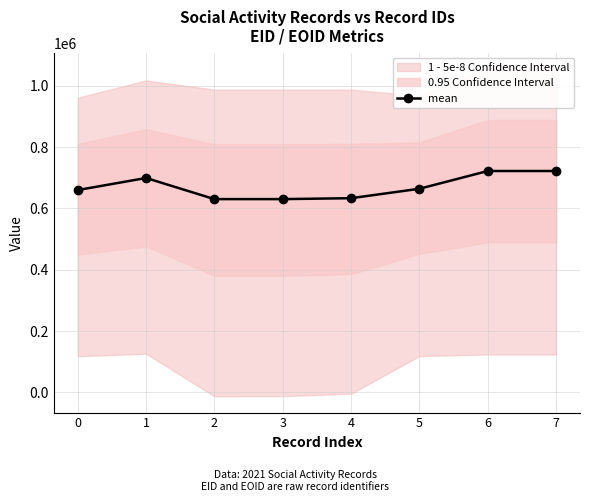

True or false: there are more than 0 points higher than both neighbors.

True